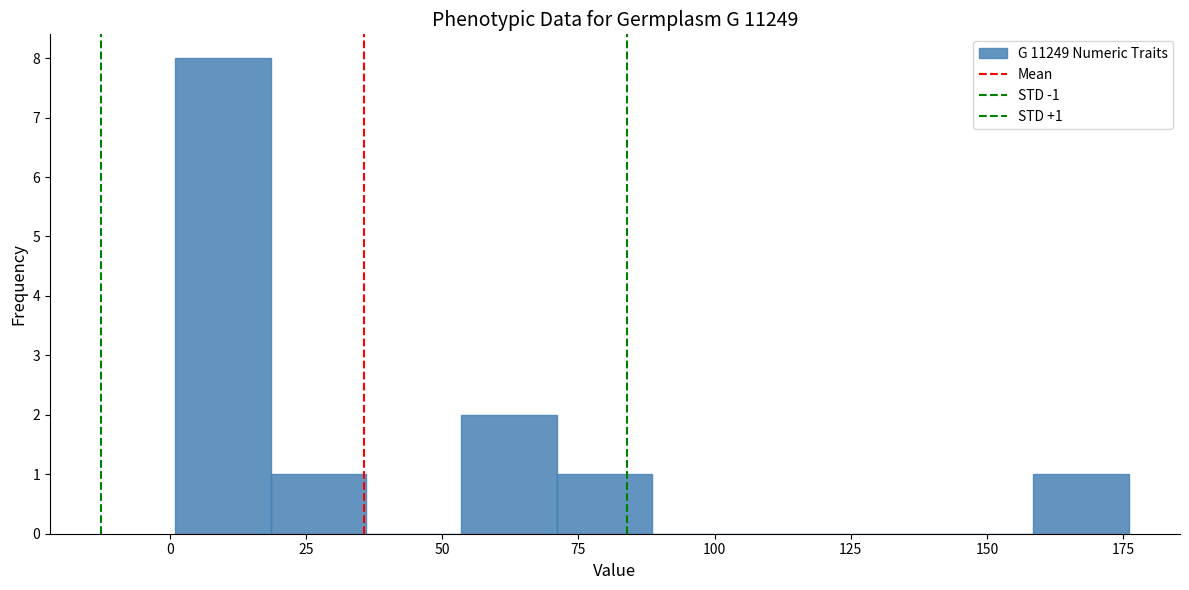

Read against the x-axis, roughly where is the centre of the tallest bar?

10